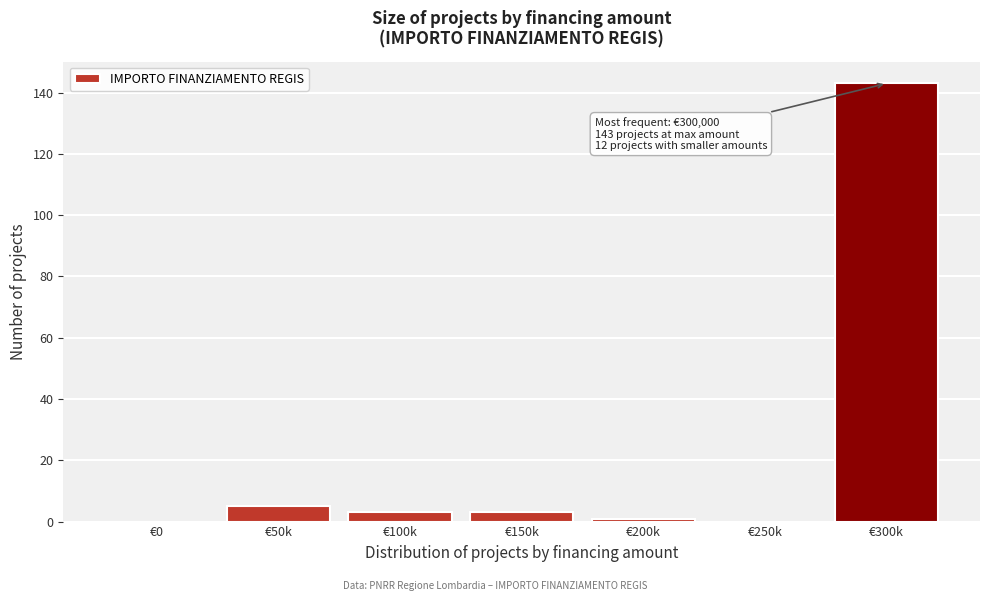

Reading right to left, transcribe all the data shown in this chart.

€300k=143	€250k=0	€200k=1	€150k=3	€100k=3	€50k=5	€0=0